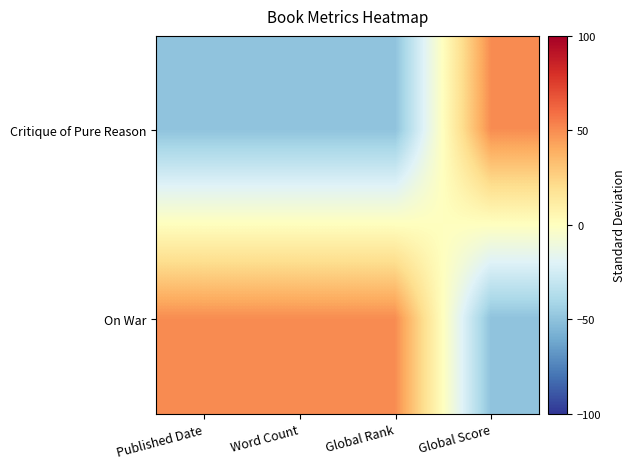

What is the greatest value displayed?

50